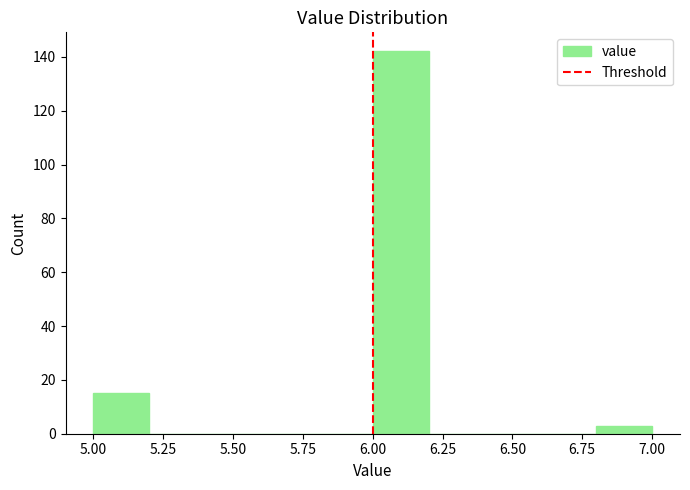

Which range on the x-axis has the tallest bar?

6.0 to 6.2